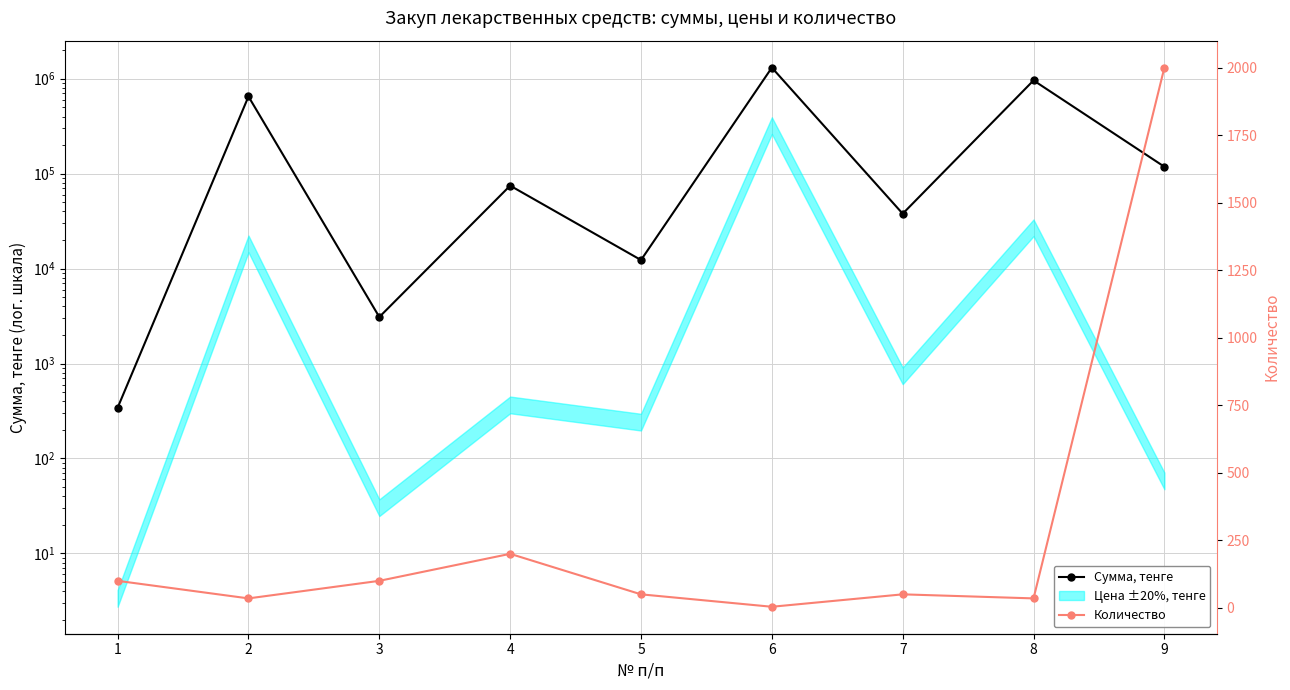

How many lines are shown in the chart?

2